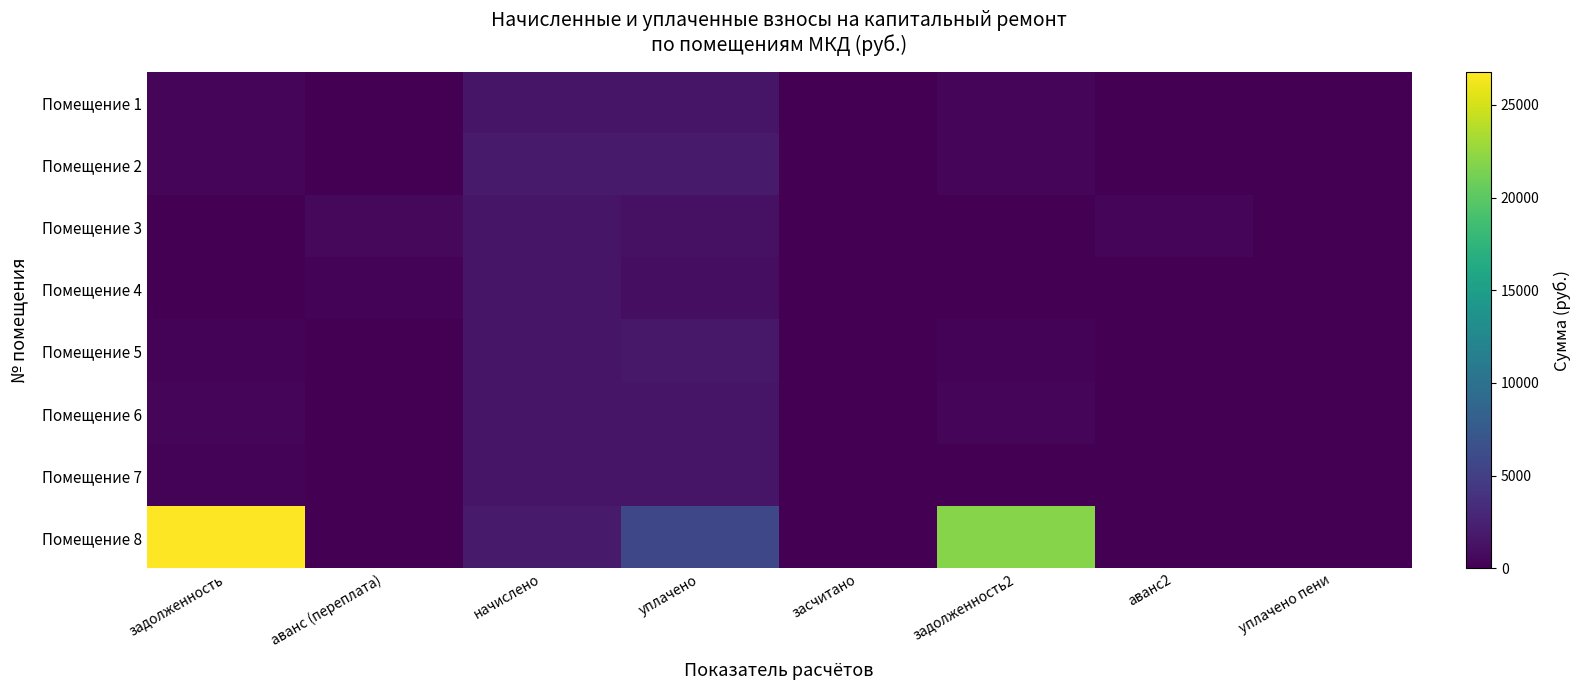

Between начислено and уплачено пени, which is larger?

начислено